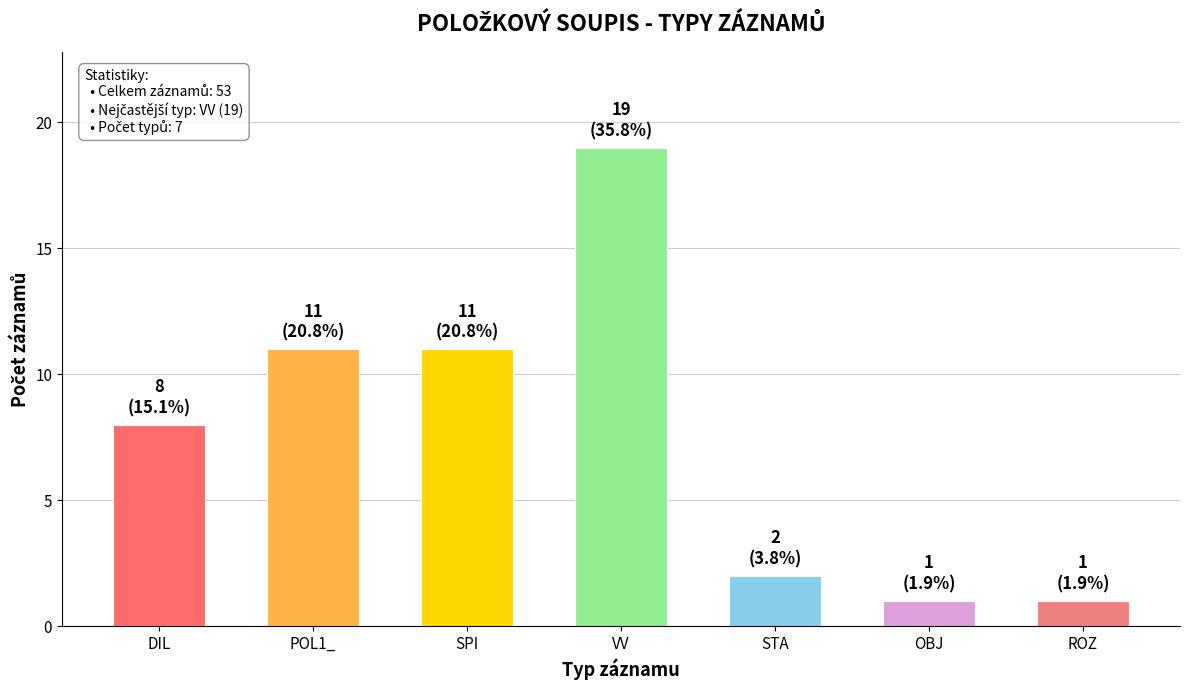

How many bars are there in total?

7